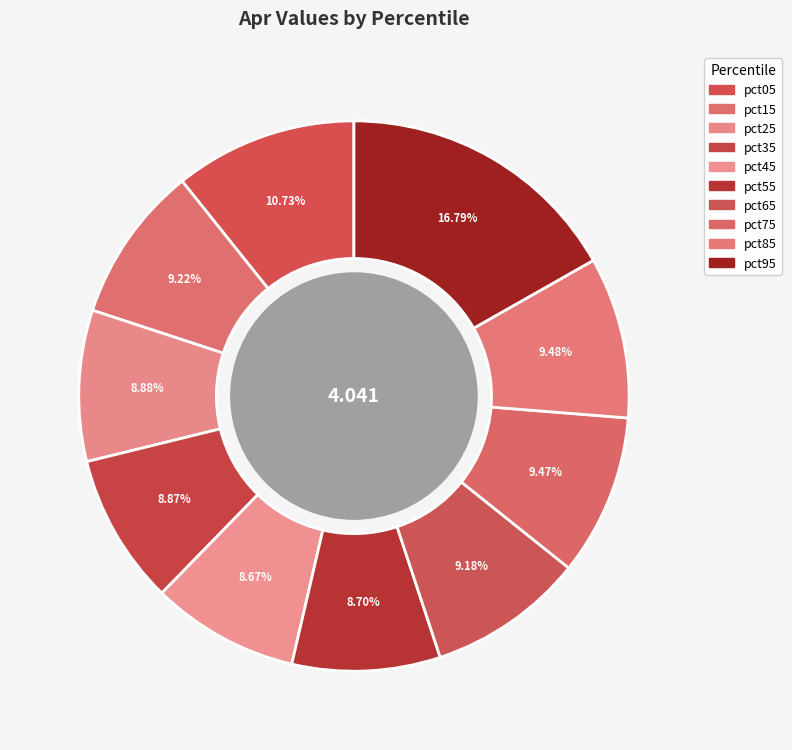

What is the total percentage of pct65 and pct45?

17.9%